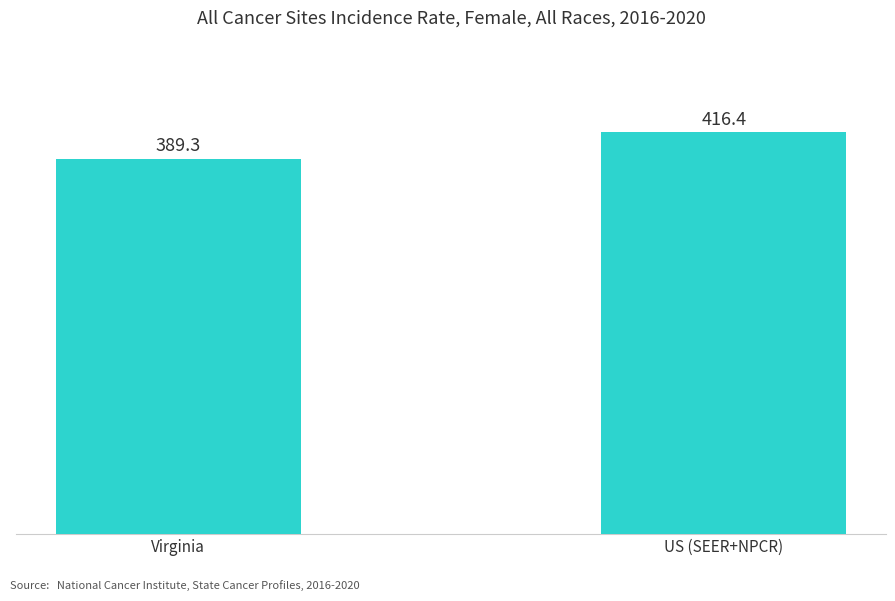

Count the number of categories in the chart.

2